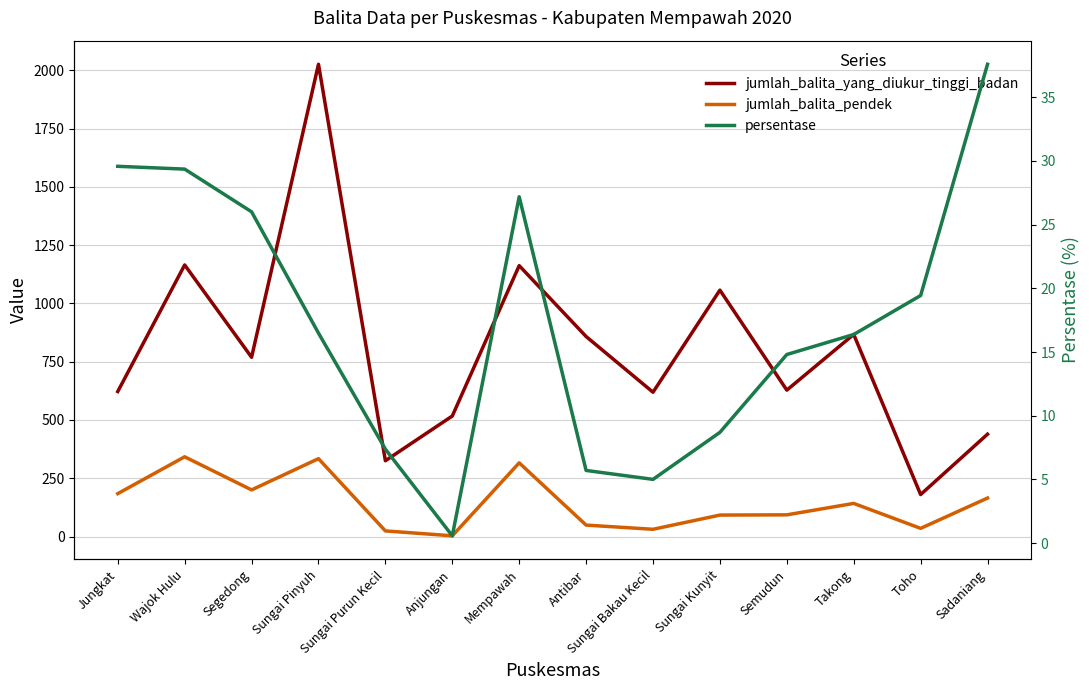

At which label does jumlah_balita_yang_diukur_tinggi_badan first exceed 769?

Wajok Hulu